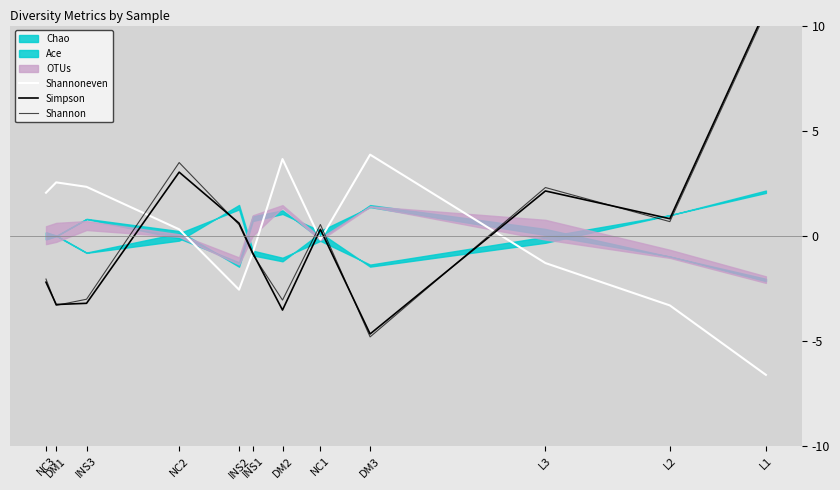

Which label corresponds to the smallest value in the chart?

L1